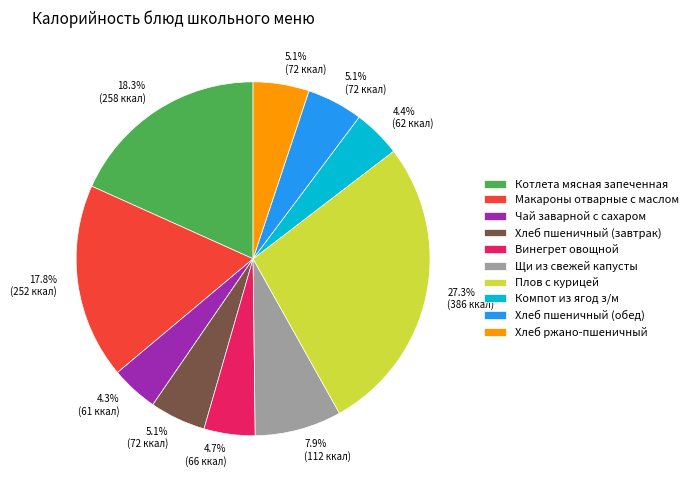

Which category has the biggest portion of the pie?

Плов с курицей